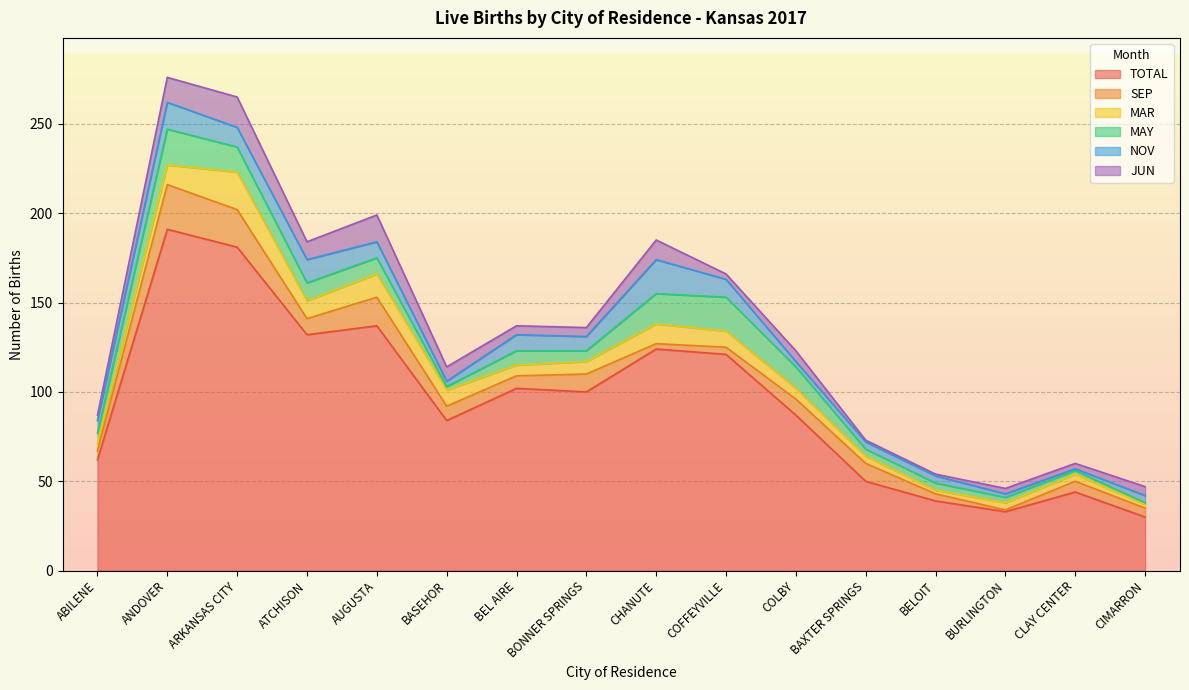

Is it true that TOTAL equals 37 at AUGUSTA?

False